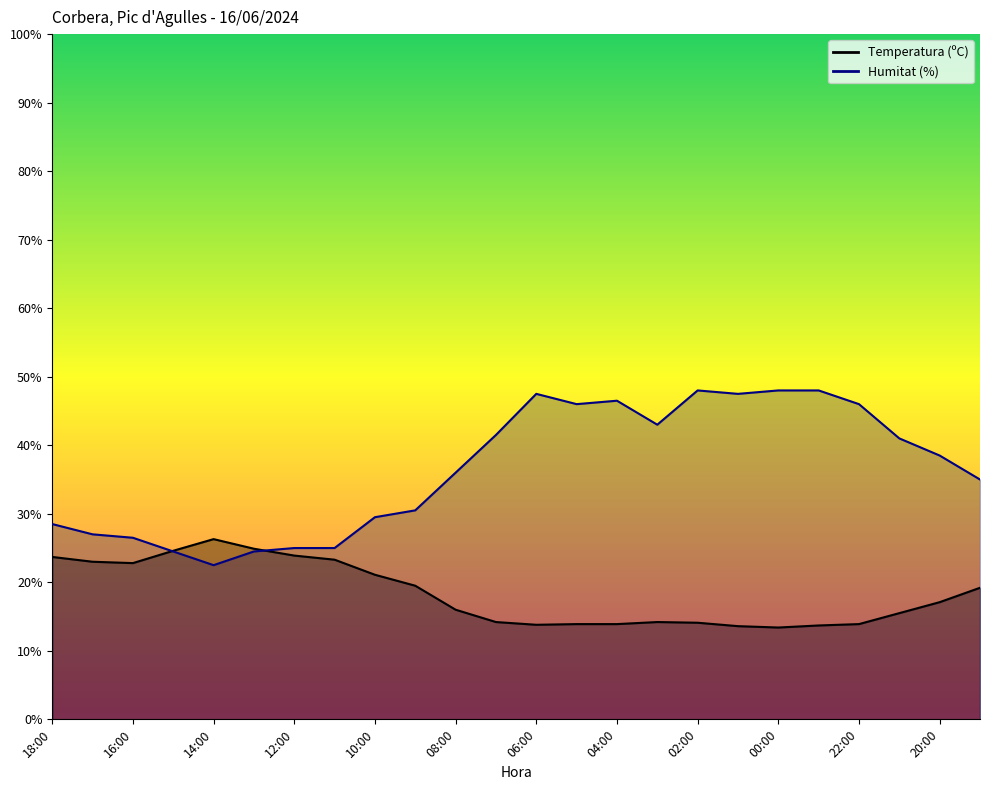

What are all the series names shown in the legend?

Temperatura (ºC), Humitat (%)